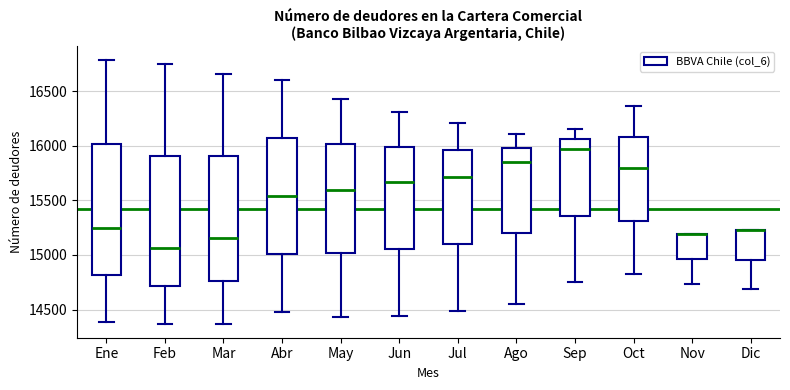

Reading left to right, transcribe this box plot: for each box, give where its median line is, the range the box spans, and where its two whiskers end, as read against the y-axis. The values are not printed on the chart, so give them approximately, as read against the axis.

Ene: median 15250, box 14800 to 16000, whiskers 14400 to 16800
Feb: median 15050, box 14700 to 15900, whiskers 14350 to 16750
Mar: median 15150, box 14750 to 15900, whiskers 14350 to 16650
Abr: median 15550, box 15000 to 16050, whiskers 14500 to 16600
May: median 15600, box 15000 to 16000, whiskers 14450 to 16450
Jun: median 15650, box 15050 to 16000, whiskers 14450 to 16300
Jul: median 15700, box 15100 to 15950, whiskers 14500 to 16200
Ago: median 15850, box 15200 to 16000, whiskers 14550 to 16100
Sep: median 15950, box 15350 to 16050, whiskers 14750 to 16150
Oct: median 15800, box 15300 to 16100, whiskers 14800 to 16350
Nov: median 15200 (drawn on the box's upper edge), box 14950 to 15200, whiskers 14750 to 15200
Dic: median 15250 (drawn on the box's upper edge), box 14950 to 15250, whiskers 14700 to 15250